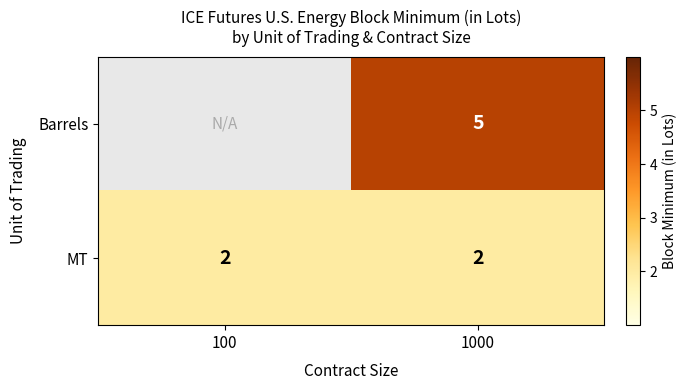

What is the total value across all series at 1000?

7